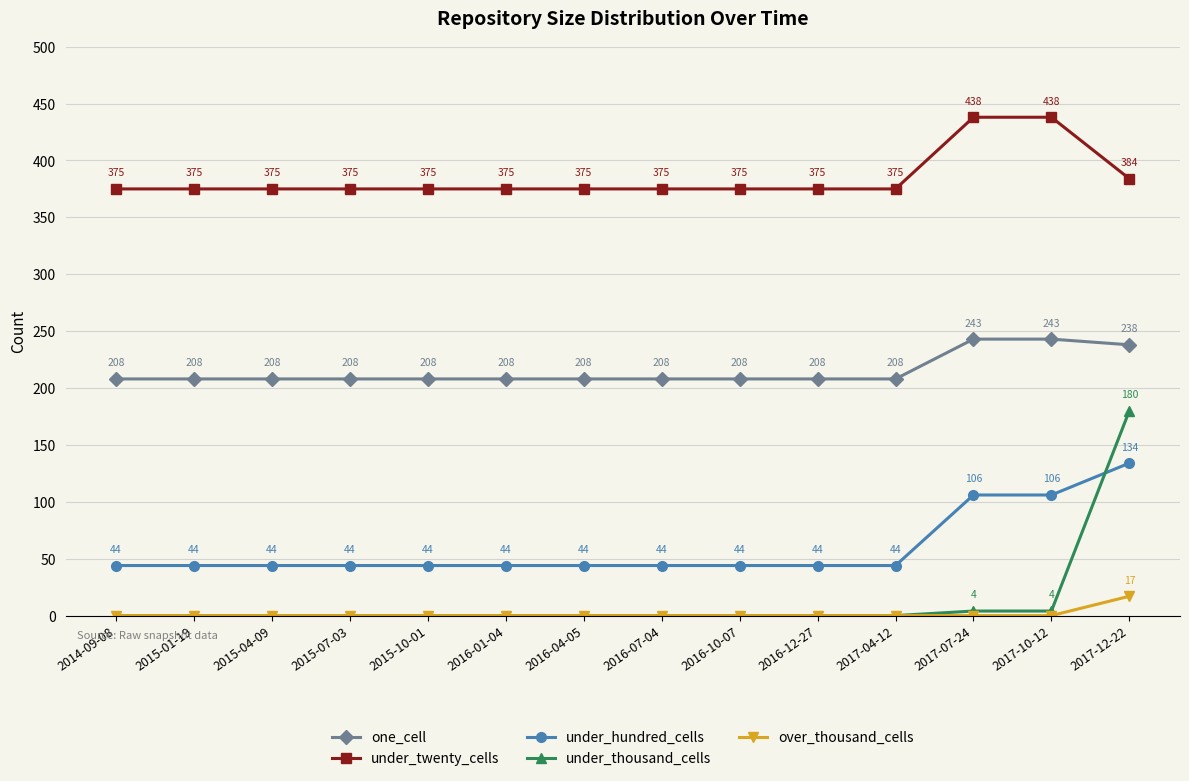

Which series has the largest range (max minus min)?

under_thousand_cells